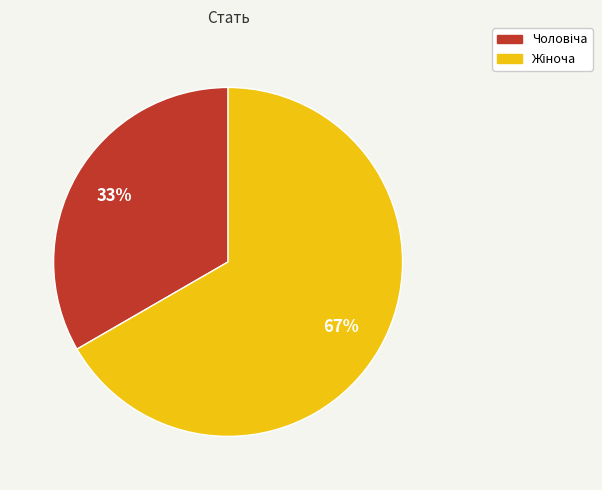

Does any single category account for the majority?

Yes